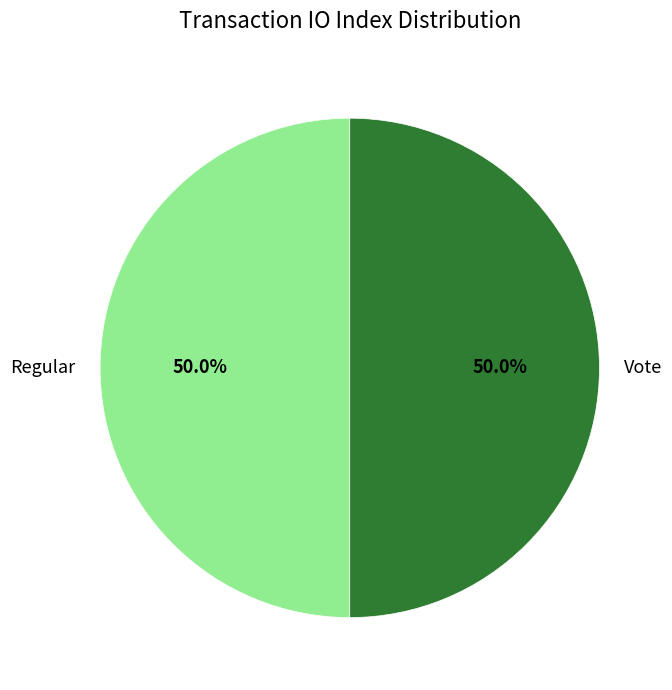

Count the number of slices in the pie.

2